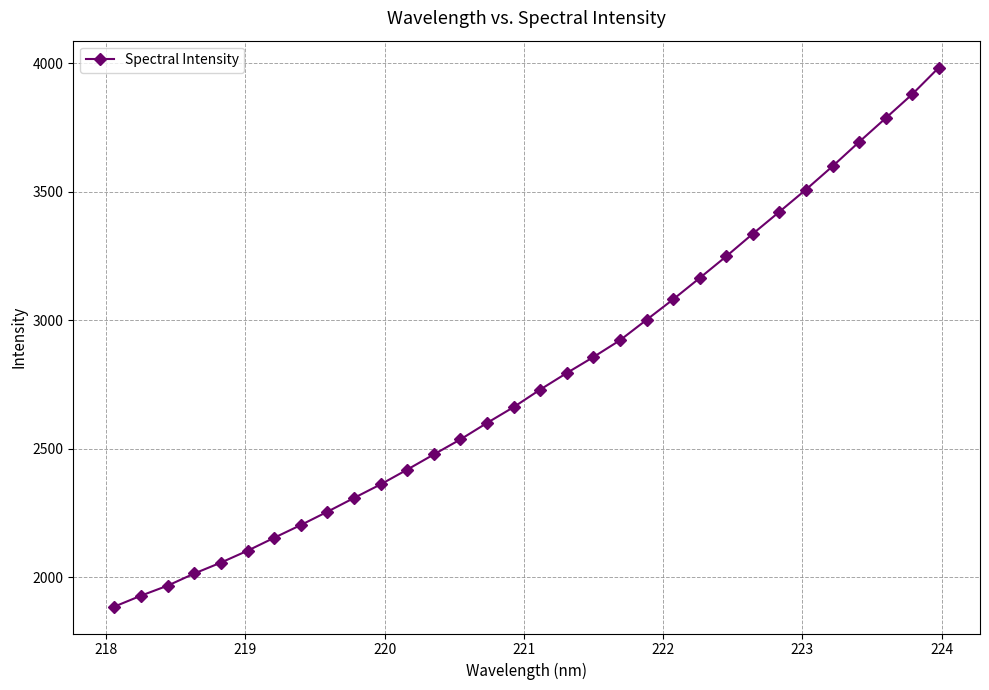

What is the maximum value shown in the chart?

3982.5